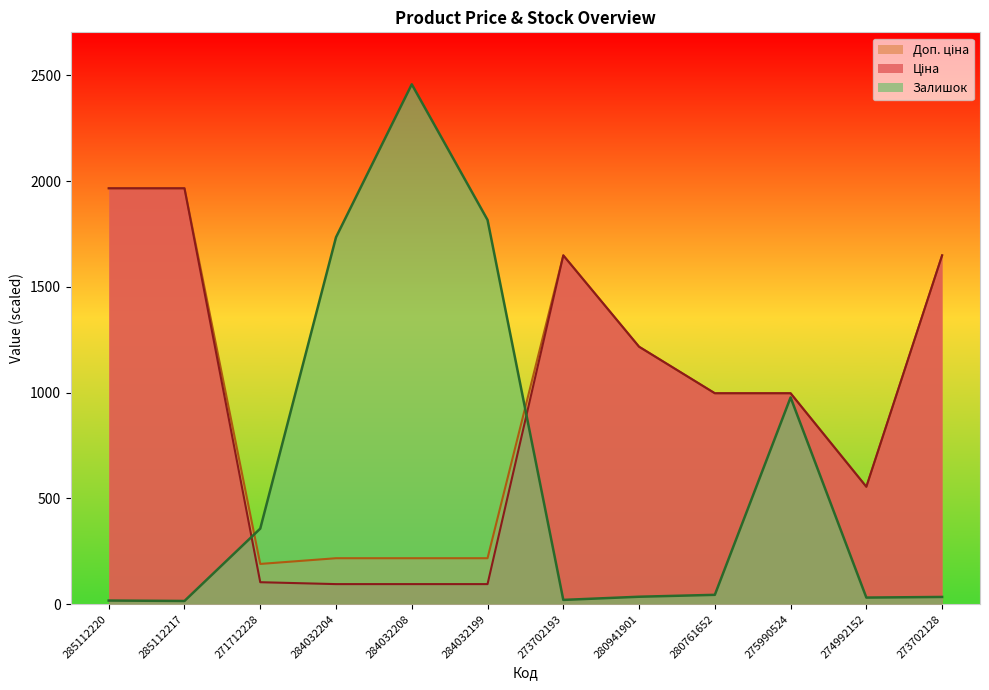

Read the Доп. ціна value at 284032204.

217.0